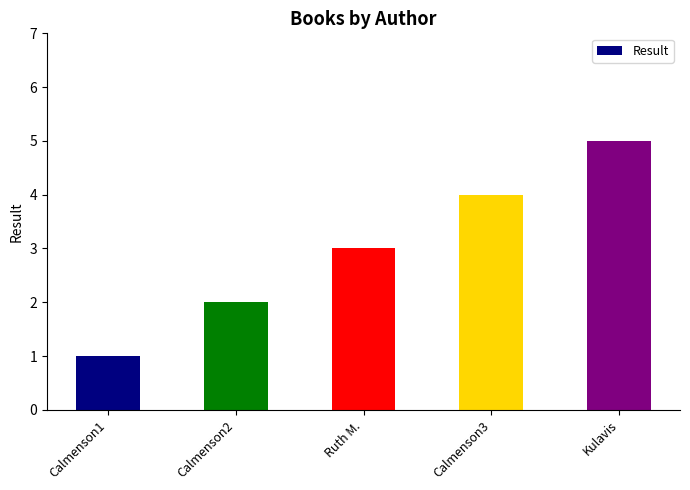

What is the approximate value at Ruth M.?

3